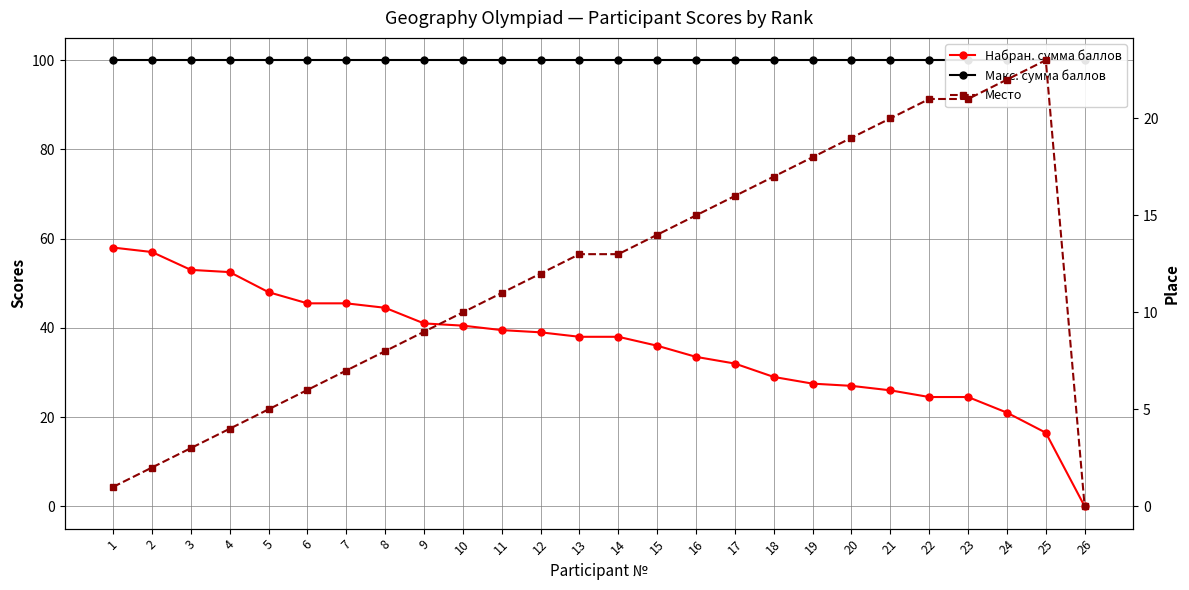

What is the total value across all series at 6?

151.5